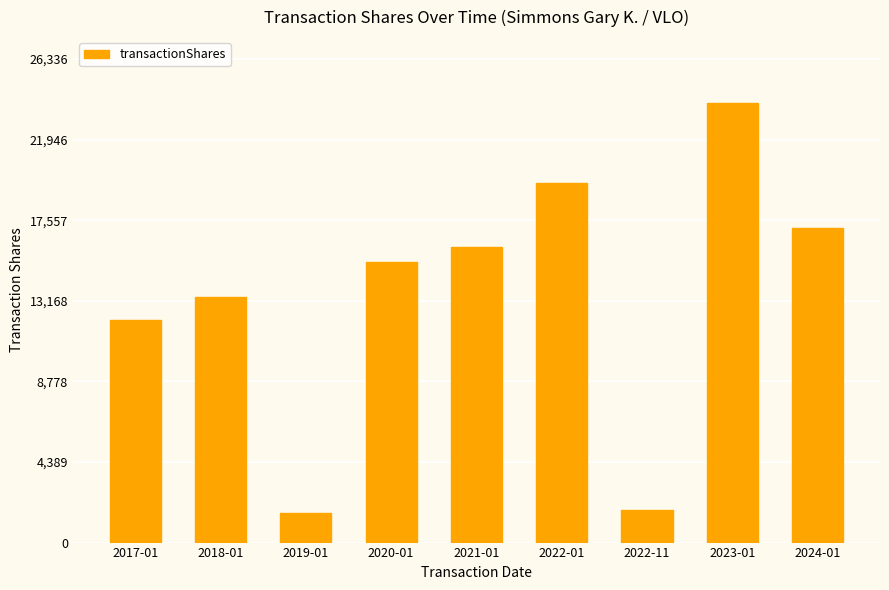

How many values are below 15283?

4